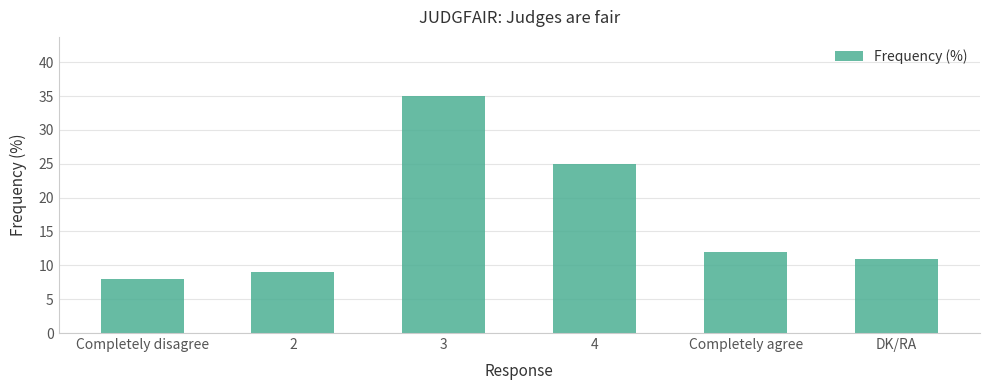

What is the change in value from 4 to DK/RA?

-14